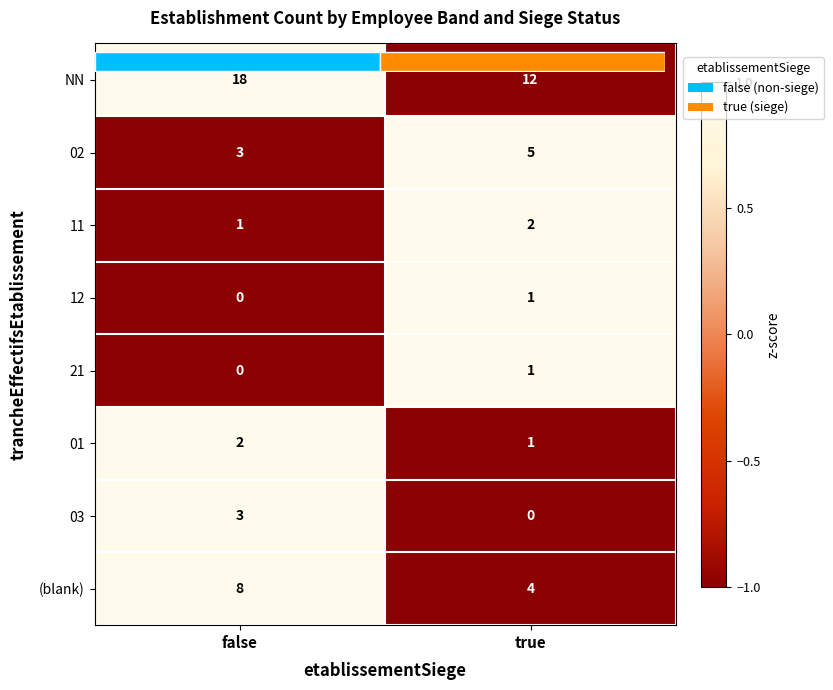

At how many categories does at least one series exceed 0?

2